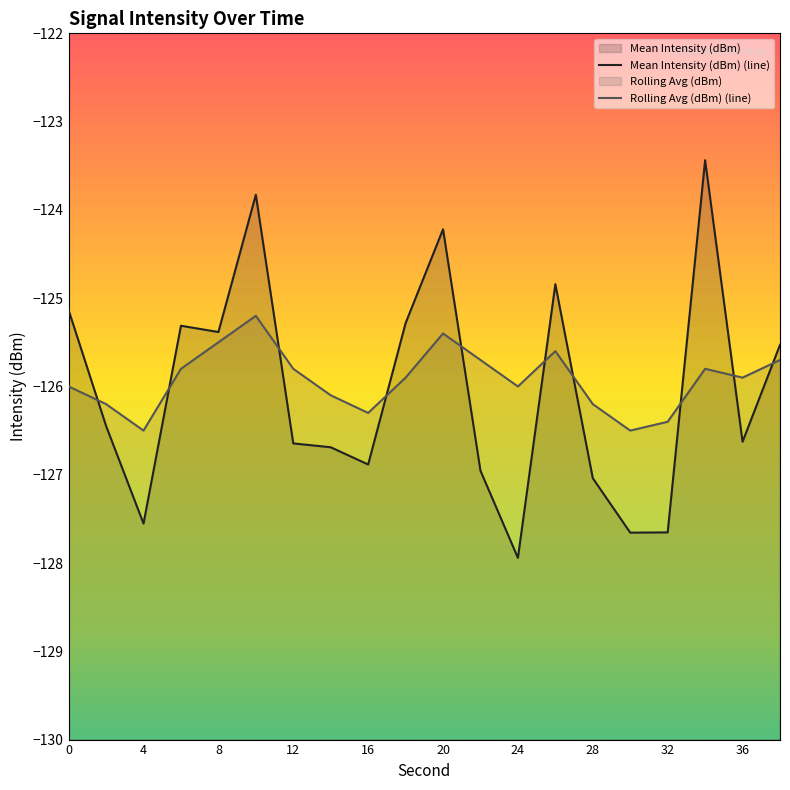

What is the average value of the Rolling Avg (dBm) series?

-125.9